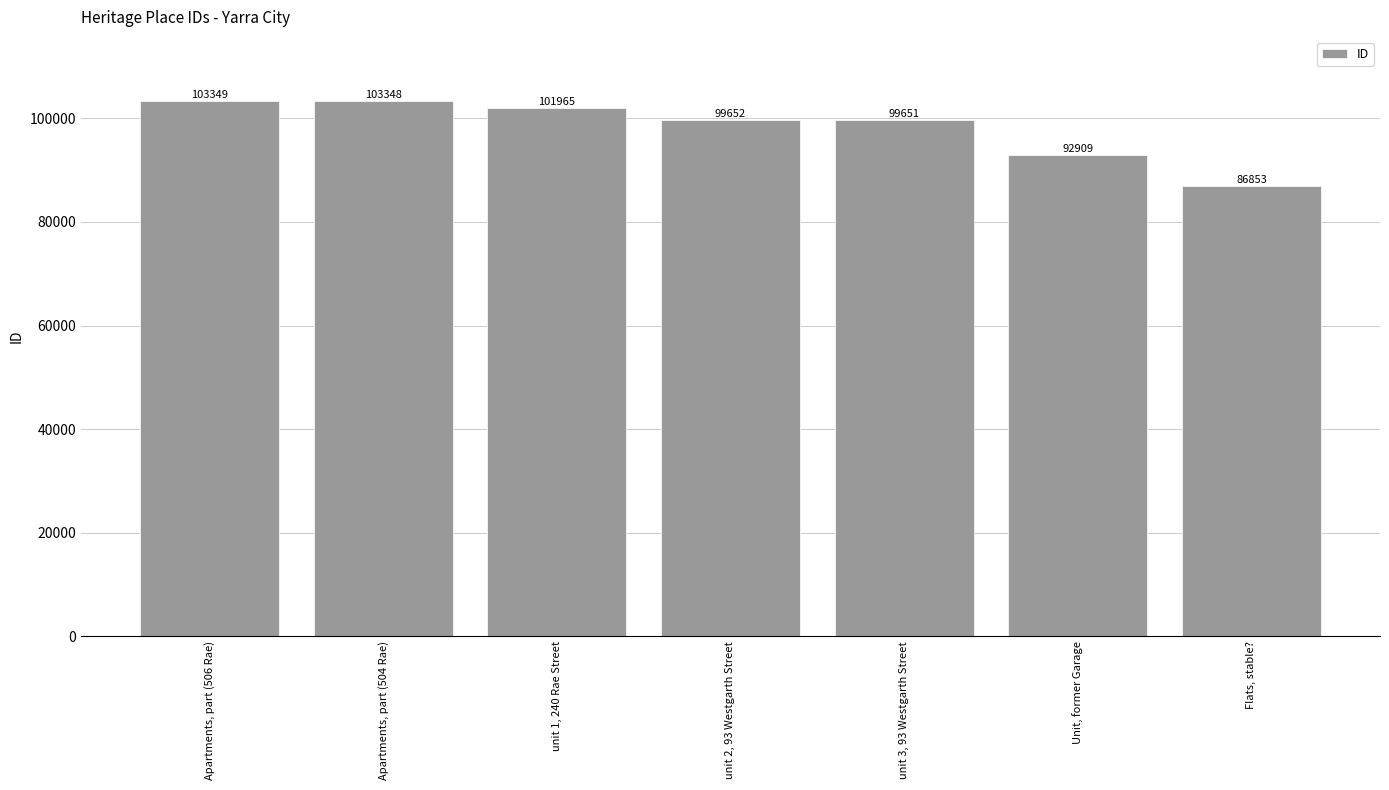

Is it true that the value at unit 2, 93 Westgarth Street is 99652?

True